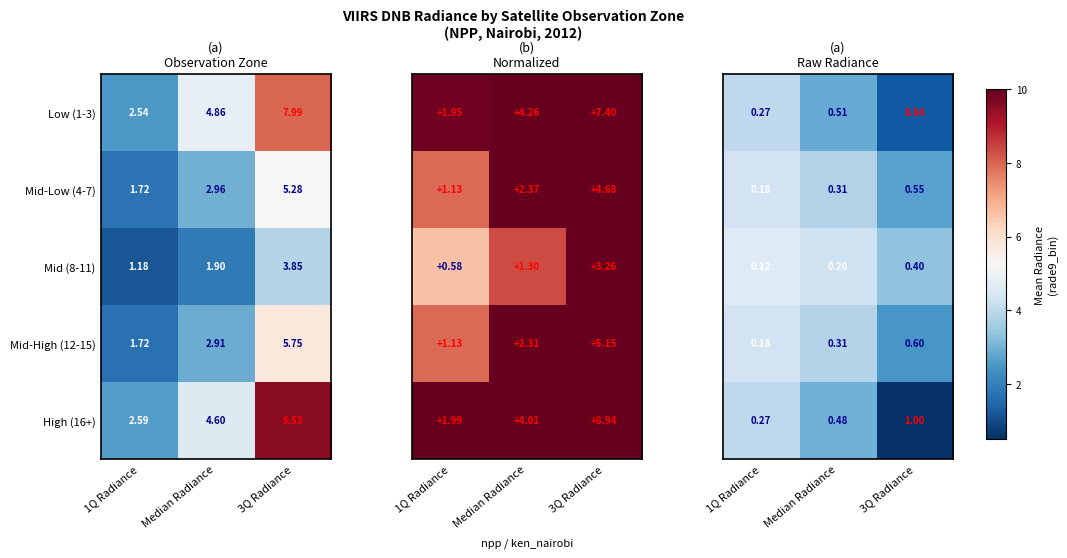

At which label does High (16+) first exceed 4?

Median Radiance